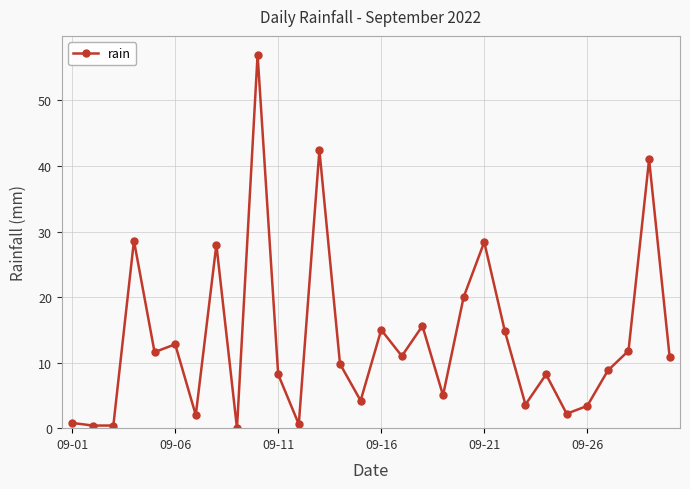

True or false: there are more than 2 points higher than both neighbors.

True